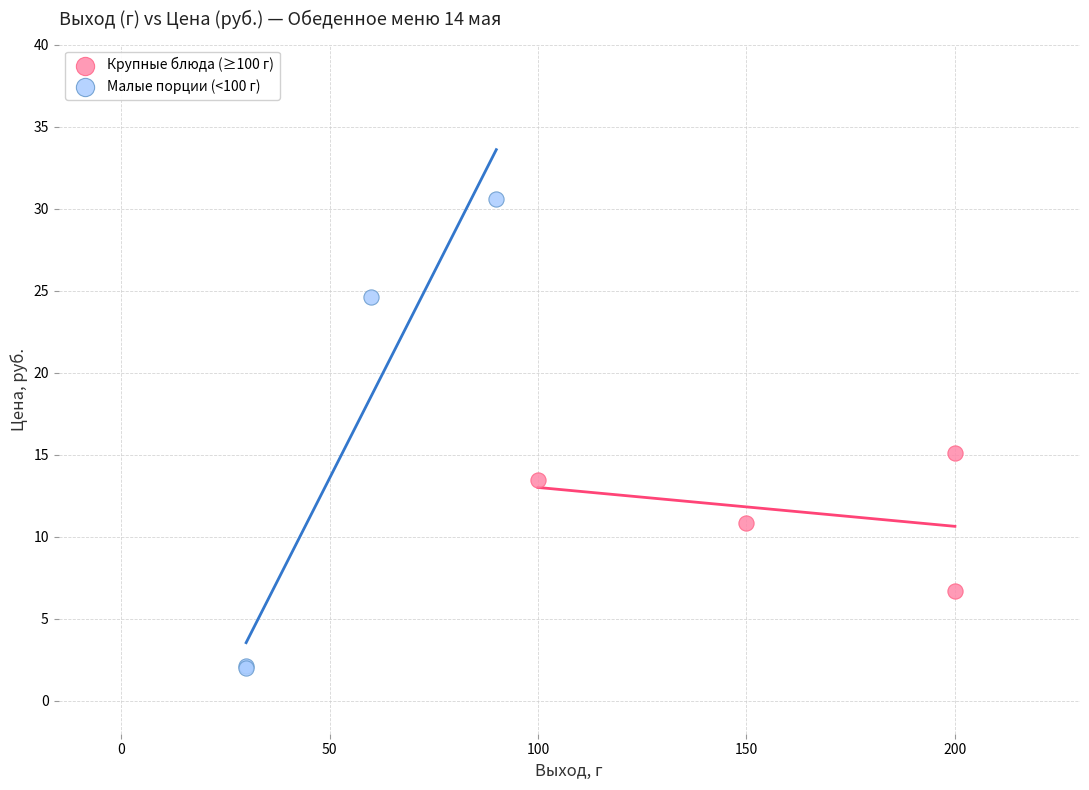

Which series has the largest Y range (max minus min)?

Малые порции (<100 г)